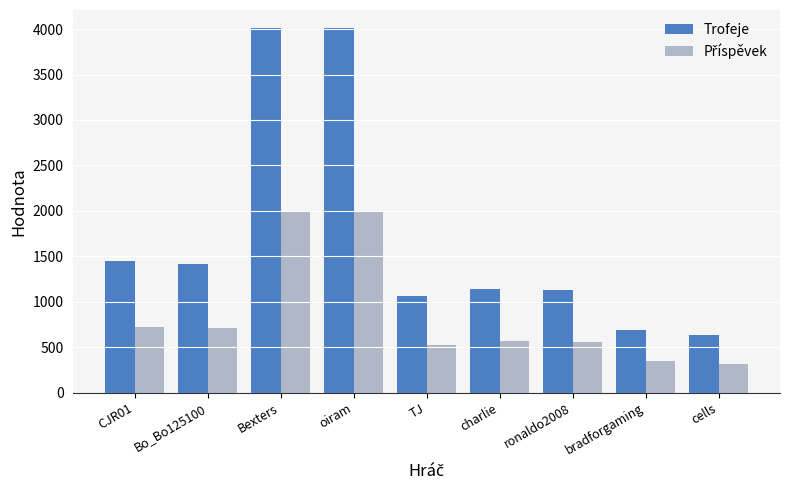

How many values in the Trofeje series are below 1142?

4